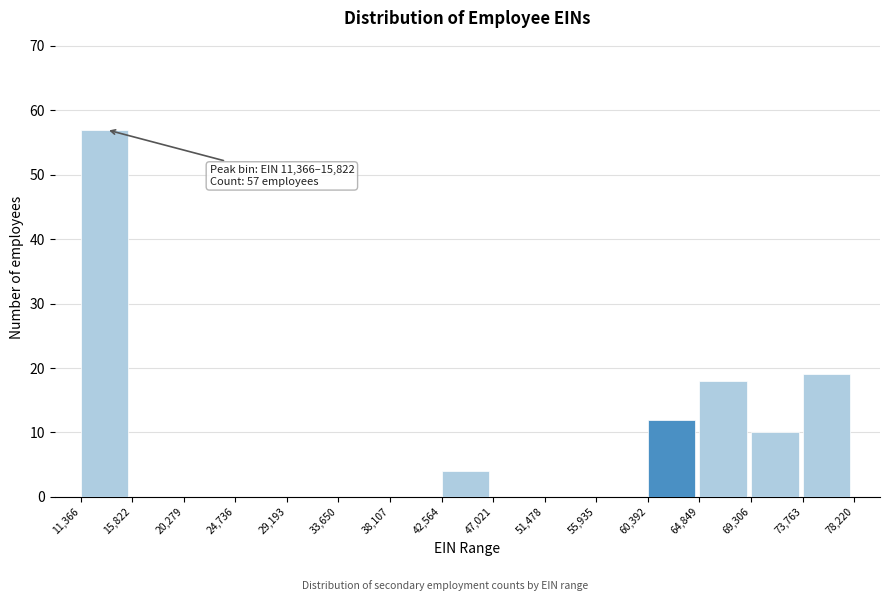

Which range on the x-axis has the tallest bar?

11,366 to 15,822